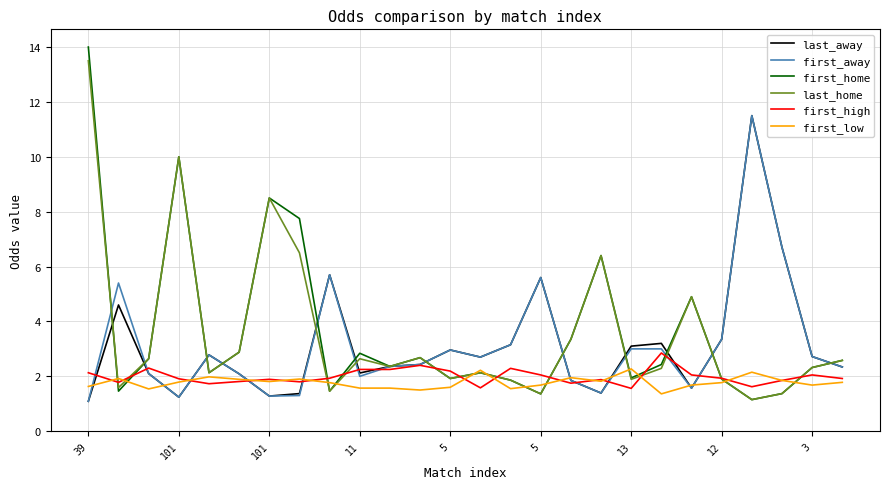

Which series has the widest spread of values?

first_home